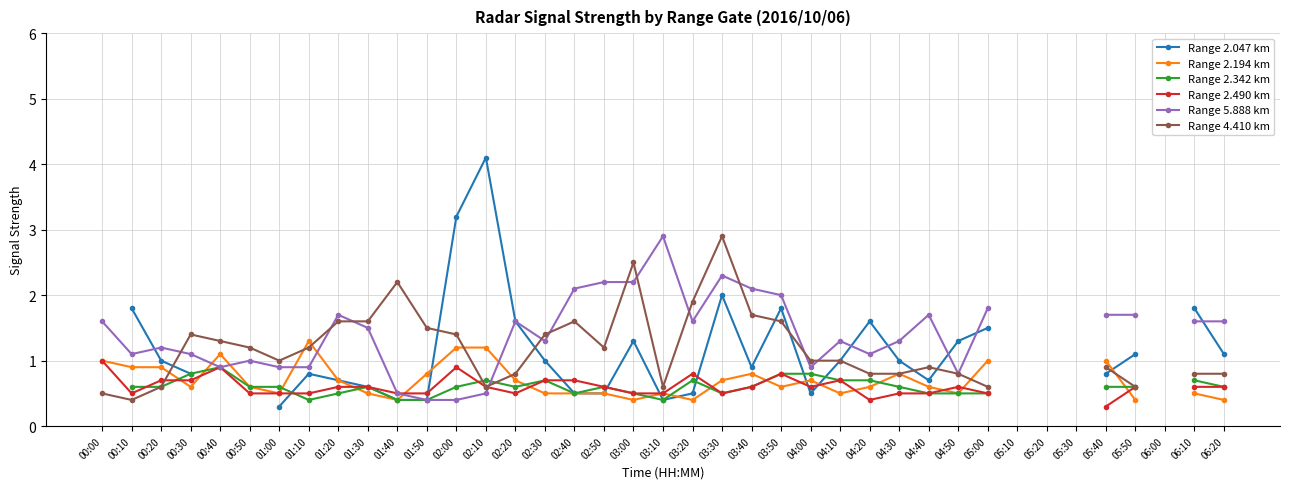

In Range 2.342 km, how many points are higher than both neighbors (excluding endpoints)?

6